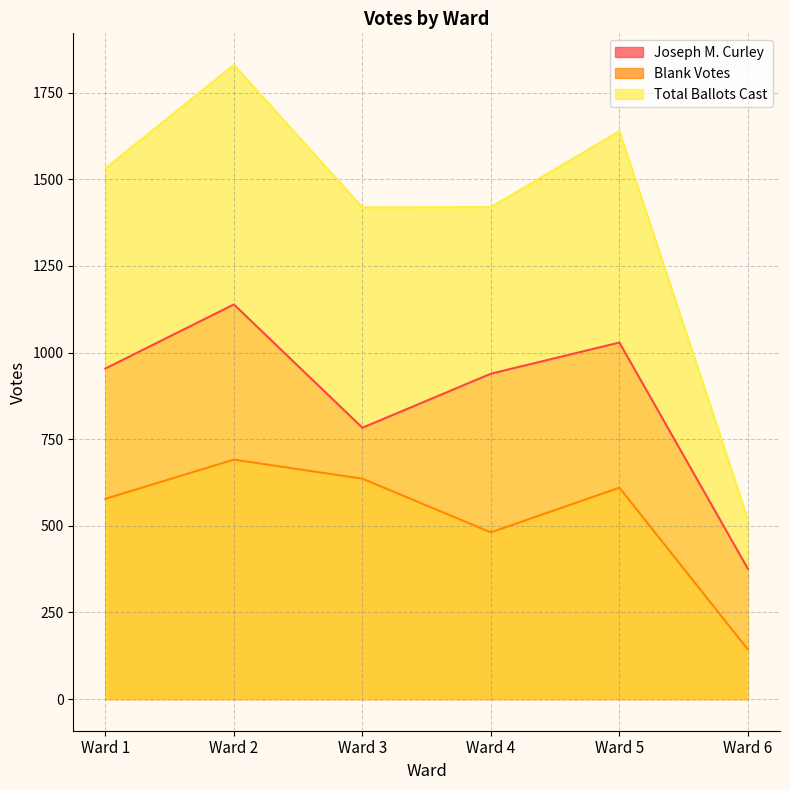

Where is the first local maximum for Total Ballots Cast?

Ward 2